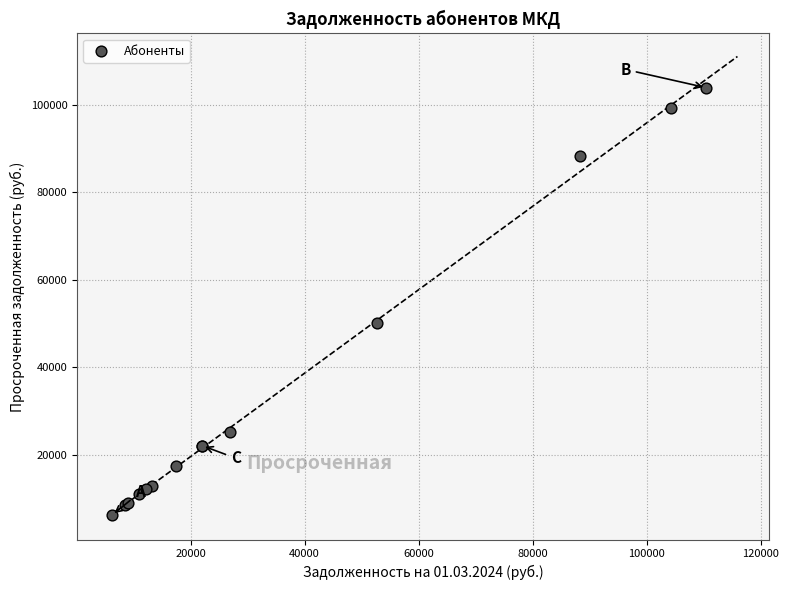

What Y value in the scatter plot is closest to 55087?

50160.7